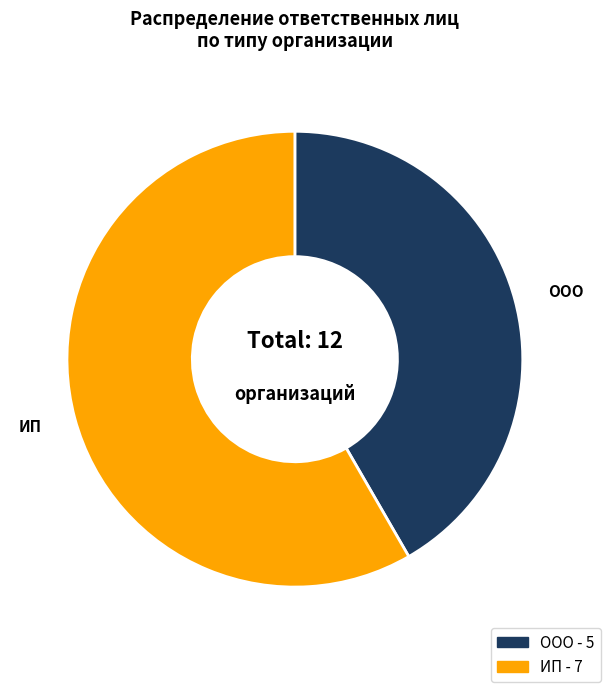

Rank the categories by value from highest to lowest.

ИП, ООО